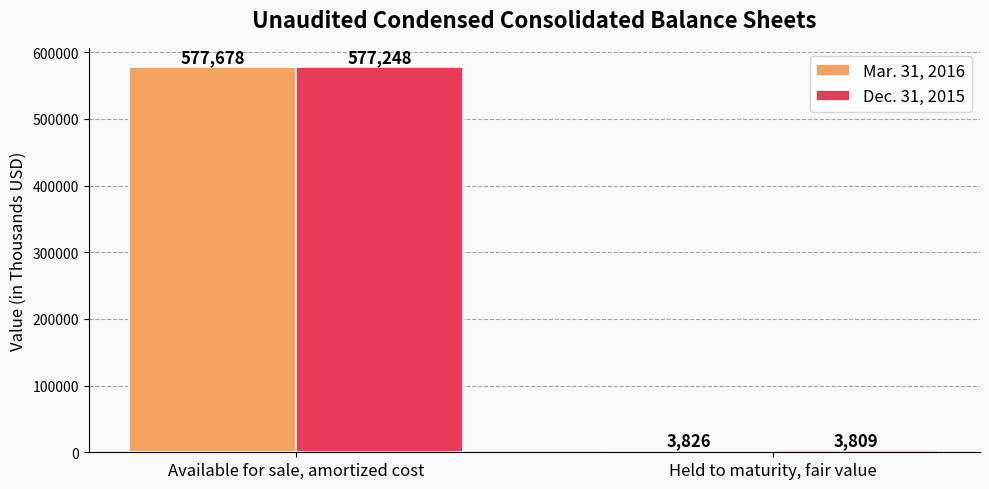

What is the value of the Dec. 31, 2015 bar at the 1st from the left?

577248